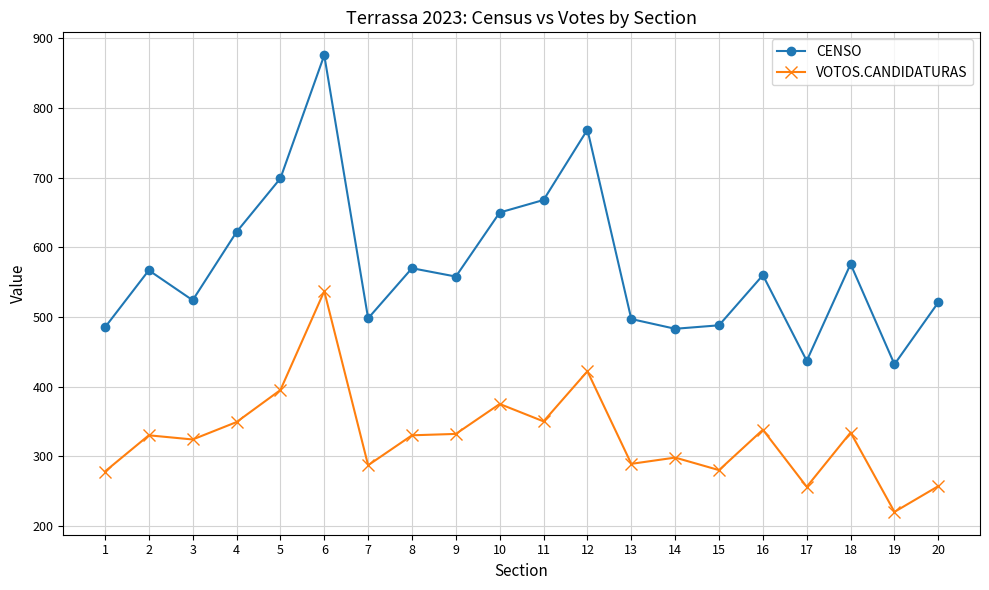

What are all the series names shown in the legend?

CENSO, VOTOS.CANDIDATURAS